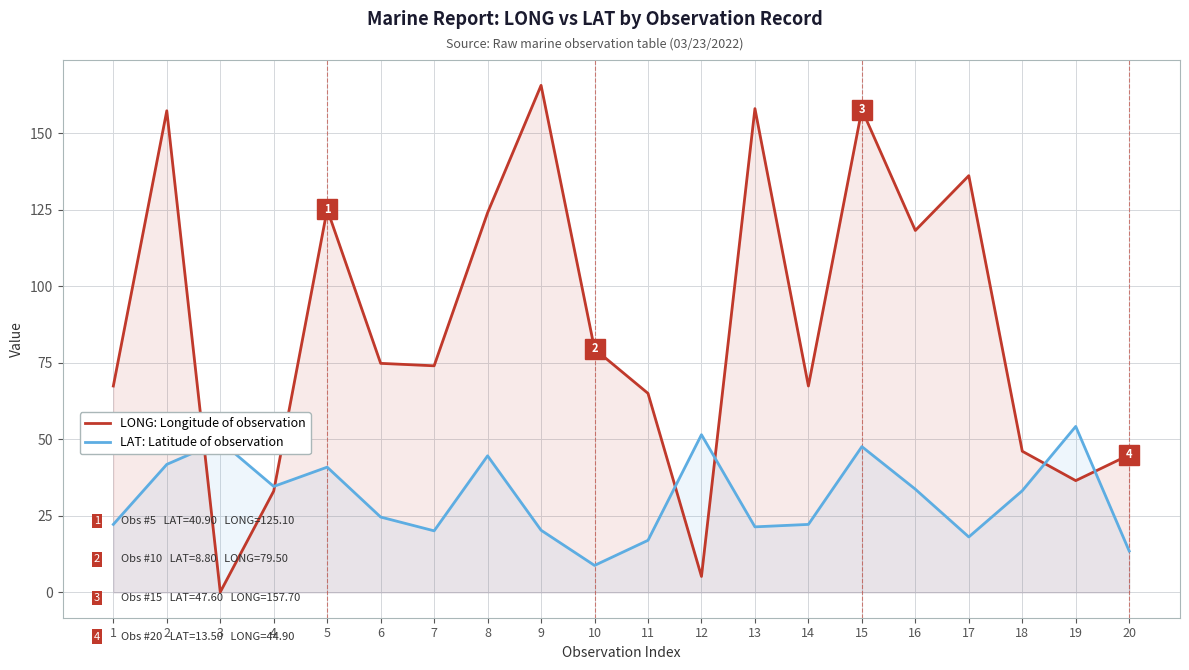

List the labels in order of LONG: Longitude of observation value, largest first.

9, 13, 15, 2, 17, 5, 8, 16, 10, 6, 7, 1, 14, 11, 18, 20, 19, 4, 12, 3